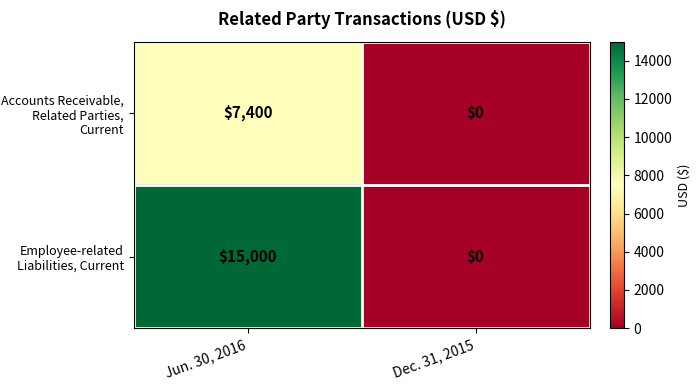

Which series changed the most between Jun. 30, 2016 and Dec. 31, 2015?

Employee-related Liabilities, Current